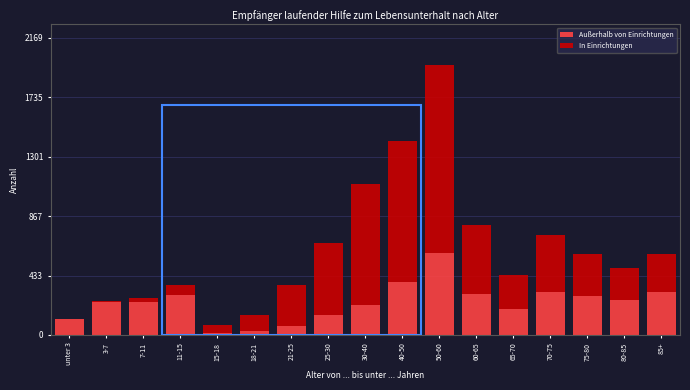

At which category is the sum across all series the highest?

50-60